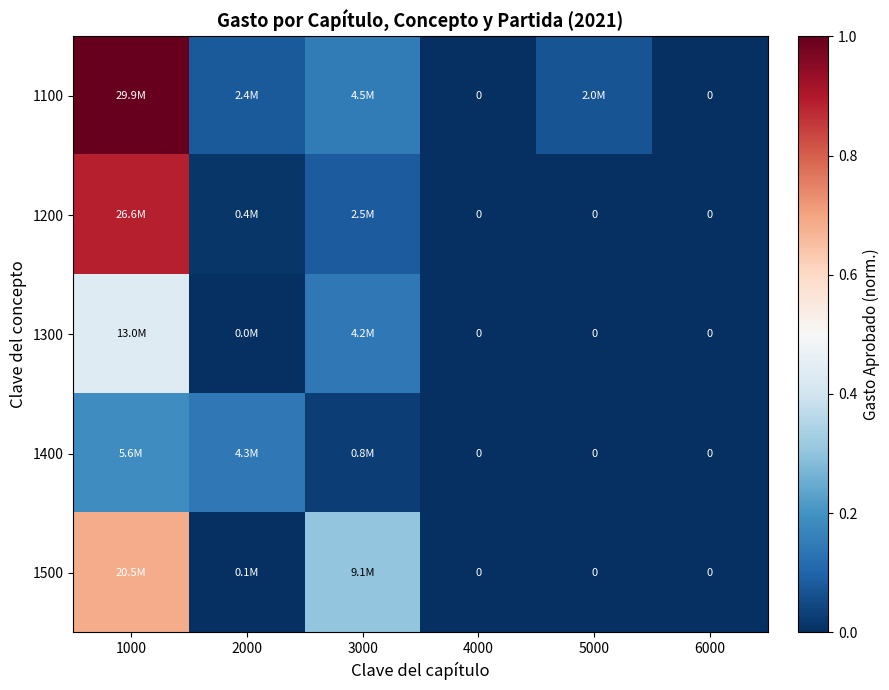

What is the average value of the 1200 series?

0.2